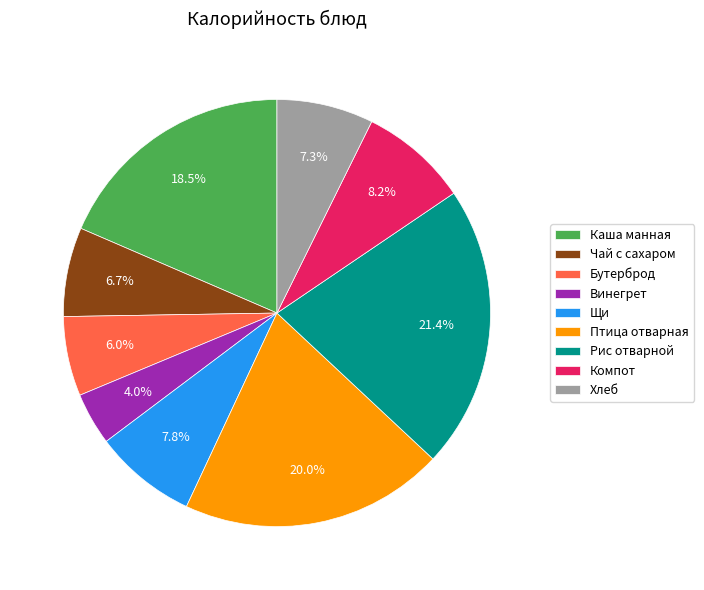

To the nearest percent, what is the difference between the largest and smallest slice percentages?

17%